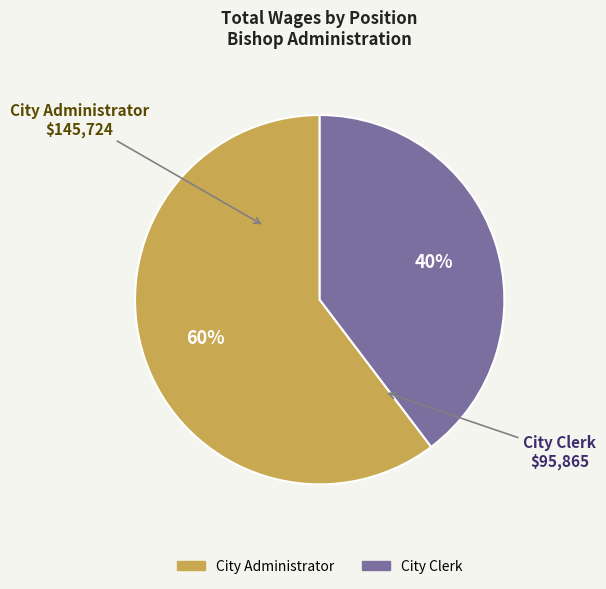

To the nearest percent, what is the combined percentage of City Clerk and City Administrator?

100%